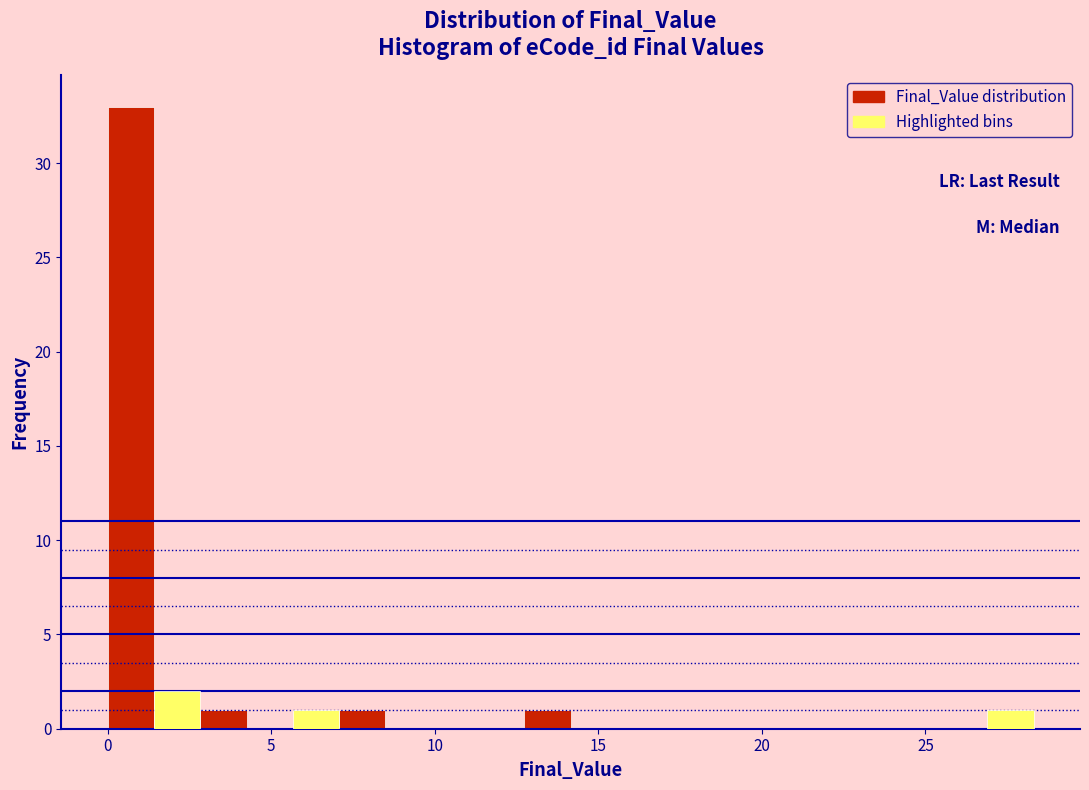

Read against the x-axis, roughly where is the centre of the tallest bar?

0.5